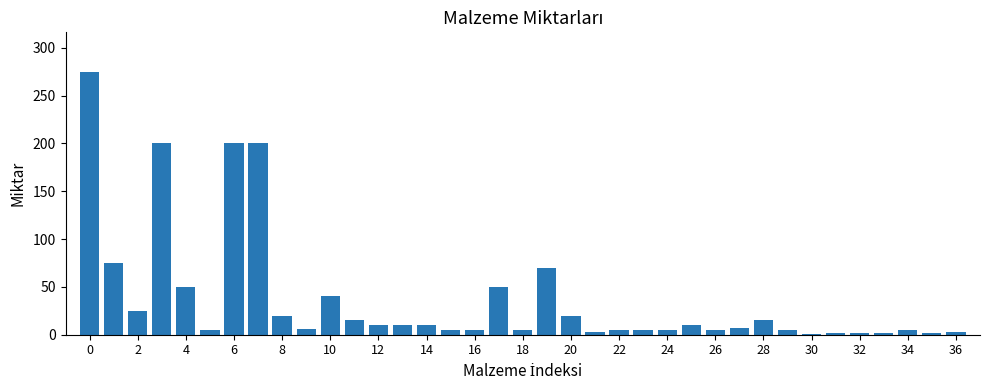

What is the greatest value displayed?

275